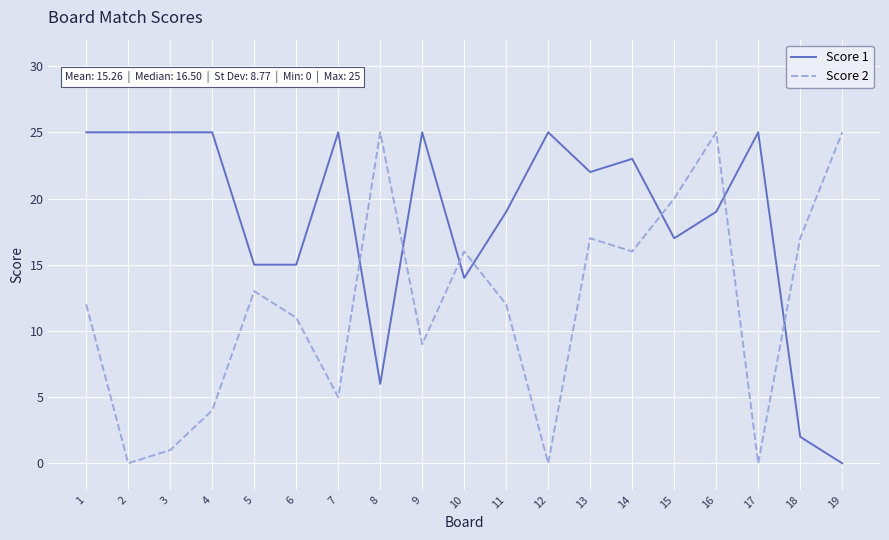

What is the maximum value shown in the chart?

25